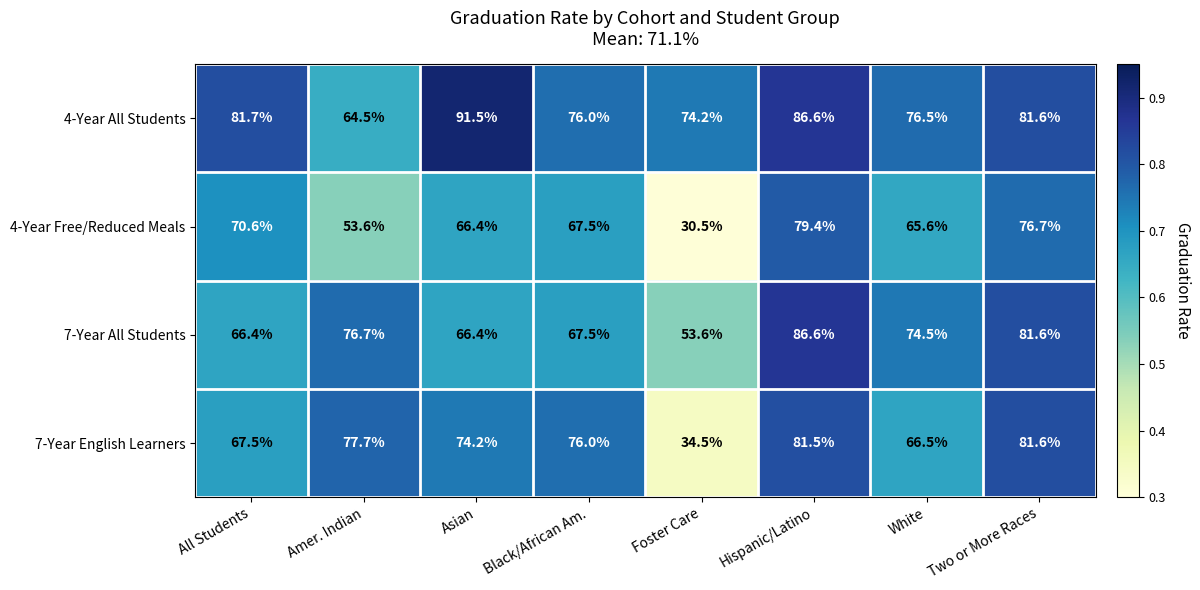

What is the total value across all series at White?

283.1